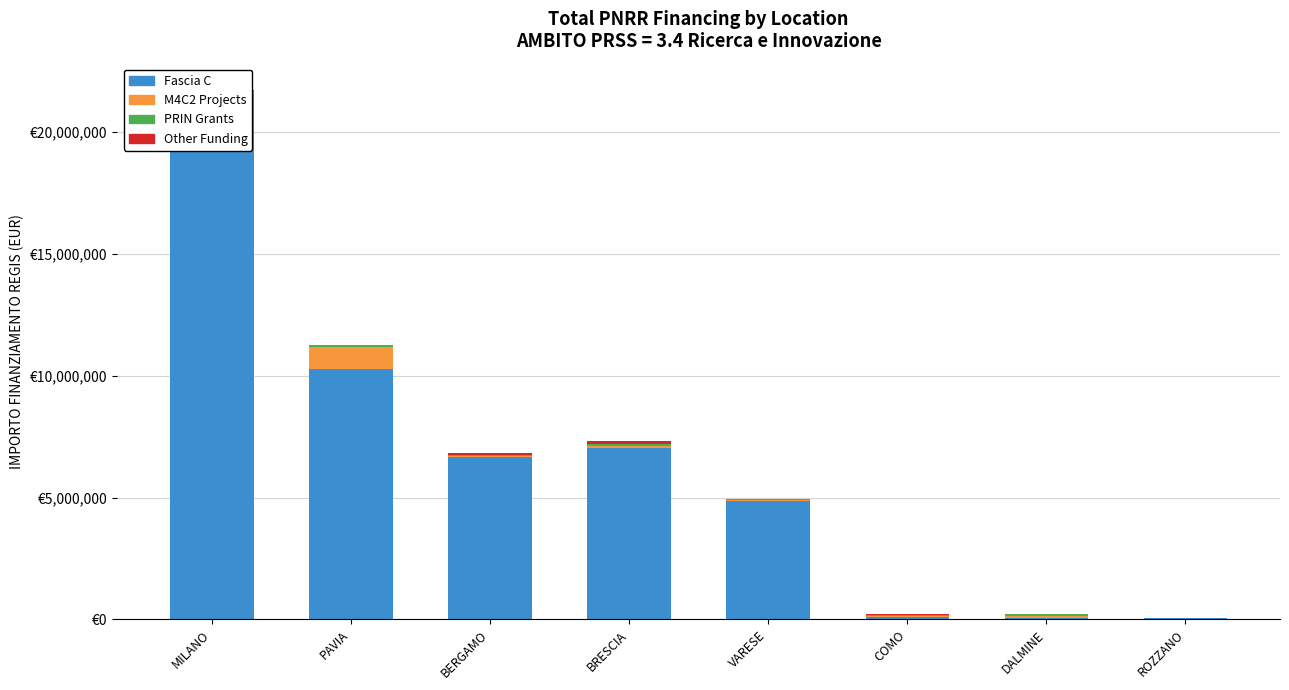

Which category has the highest value in the PRIN Grants series?

DALMINE